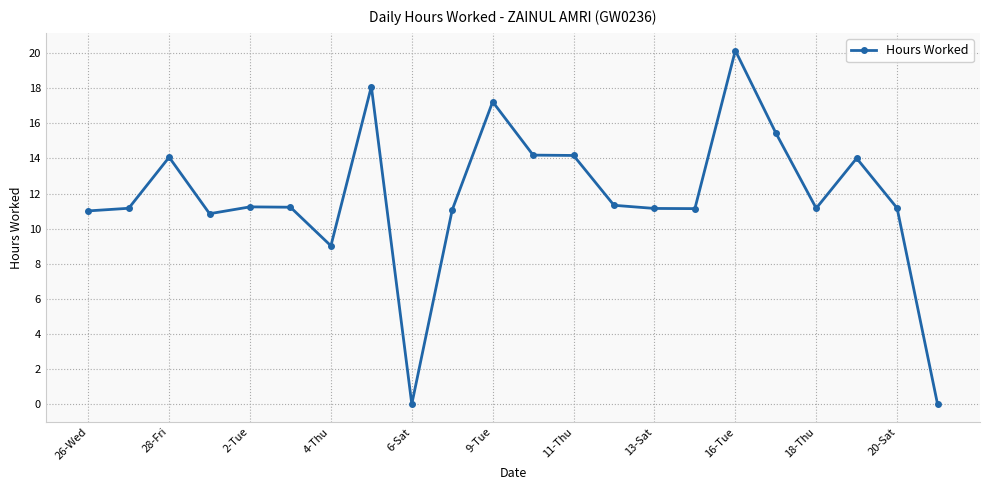

What is the value of the 6th point from the left?

11.2